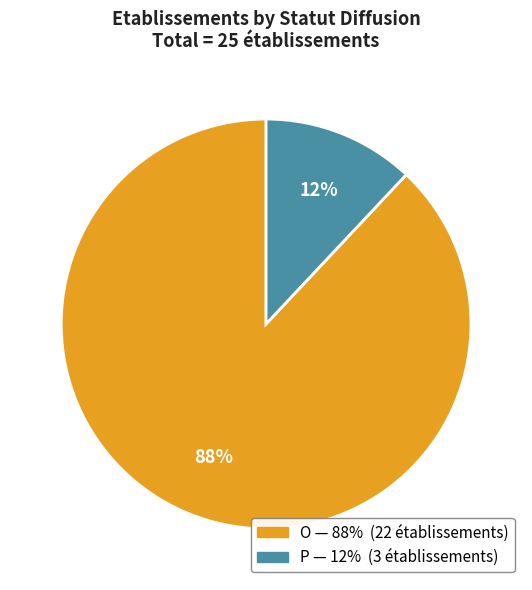

To the nearest percent, what is the average slice percentage?

50%